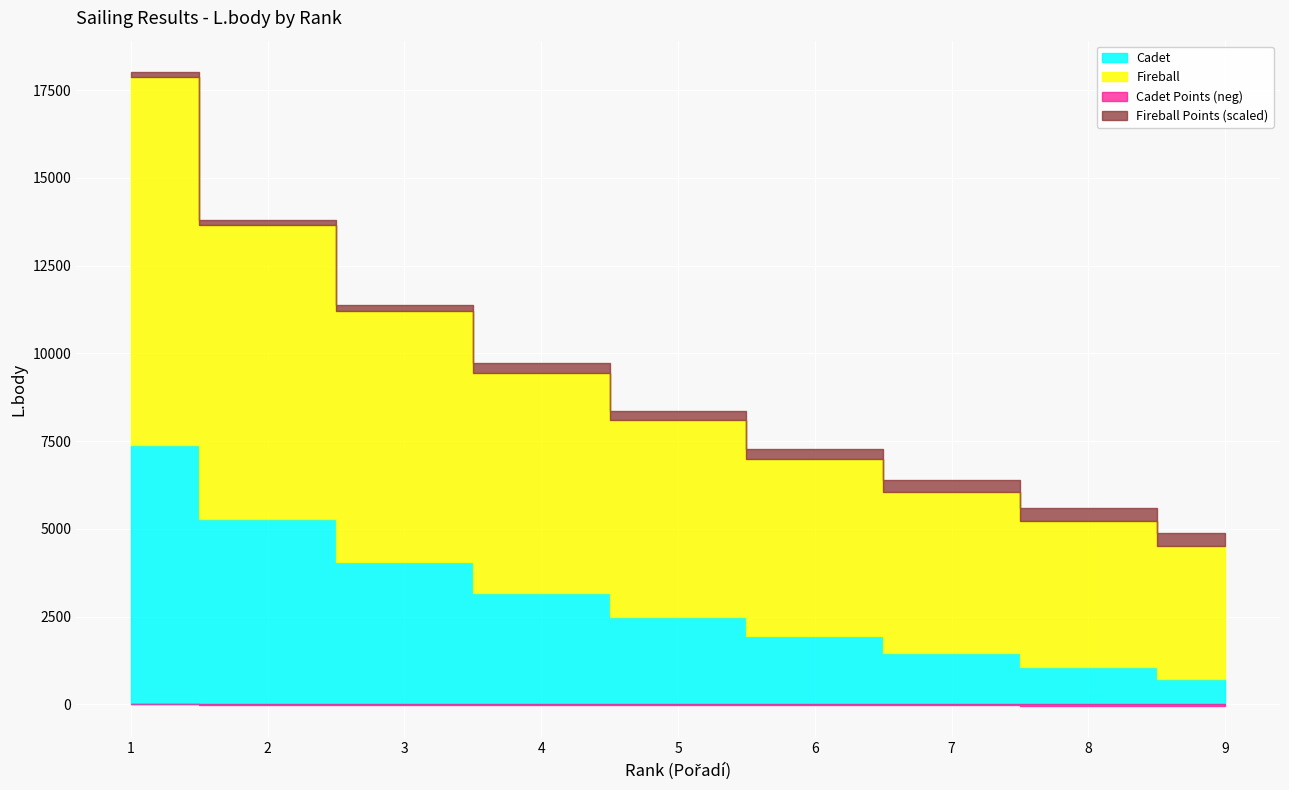

Reading left to right, list all the values displayed in this chart.

Cadet: 7387	5279	4047	3172	2494	1940	1471	1065	707
Fireball: 10493	8385	7153	6278	5600	5046	4577	4171	3813